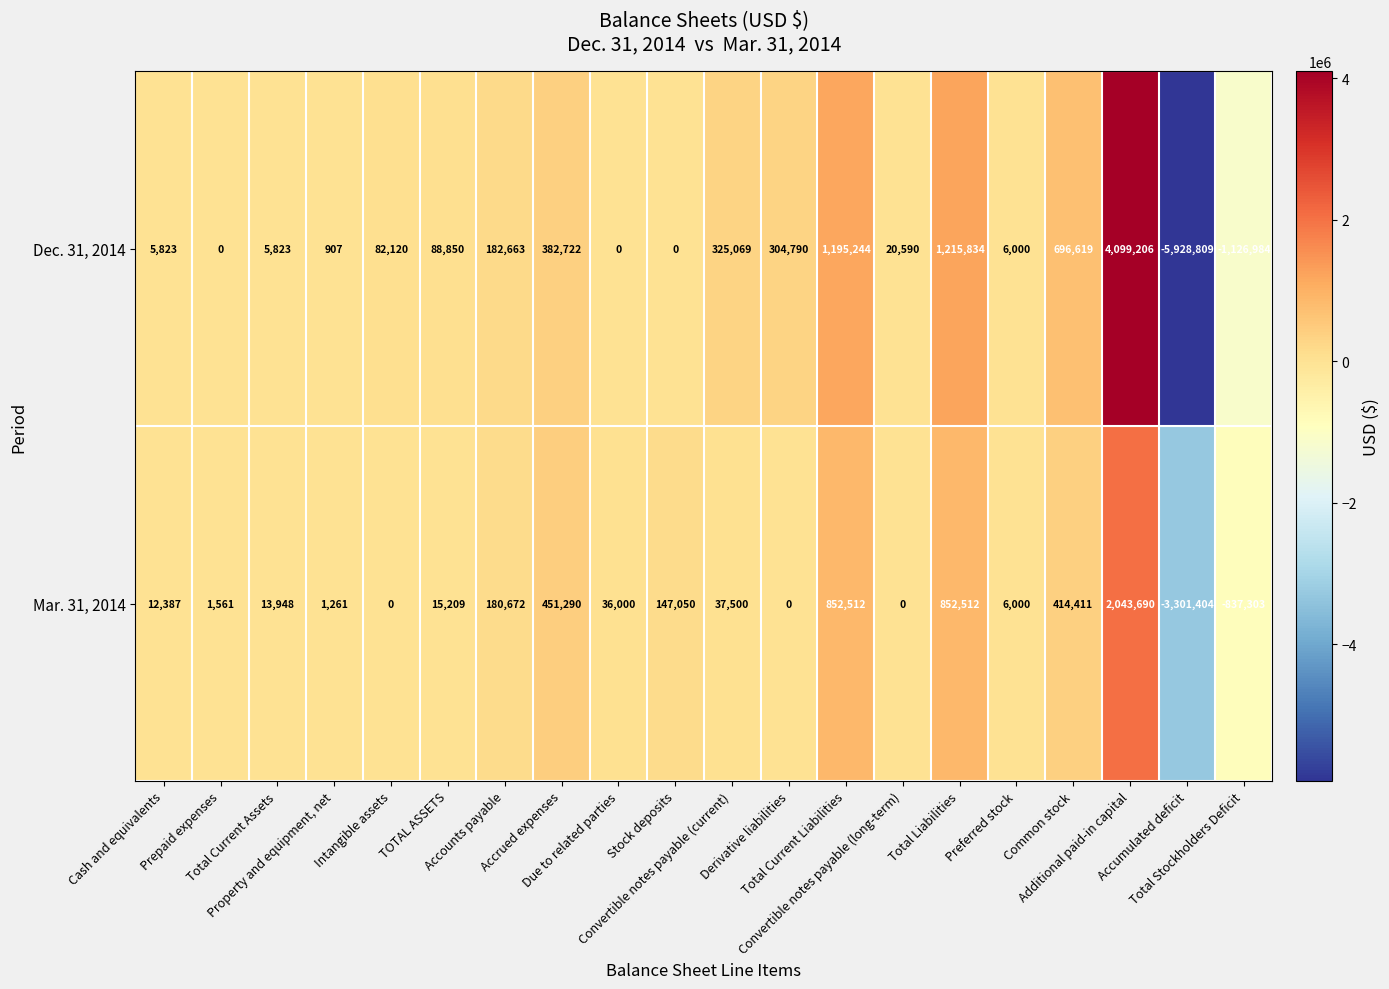

What is the average value of the Dec. 31, 2014 series?

77823